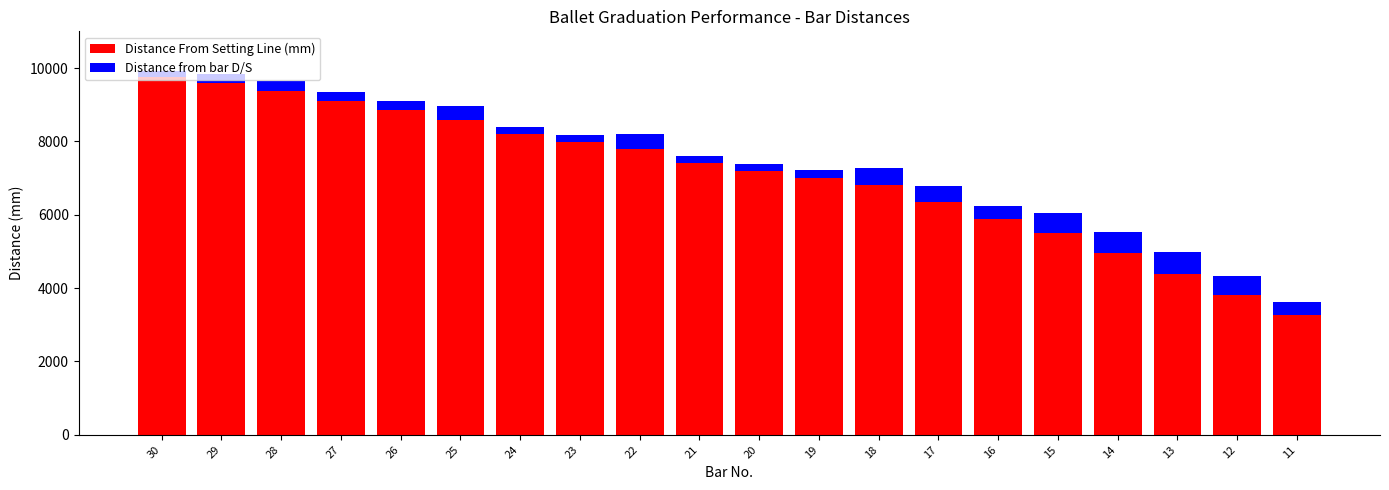

The value of Distance From Setting Line (mm) at 17 is 3429. True or false?

False